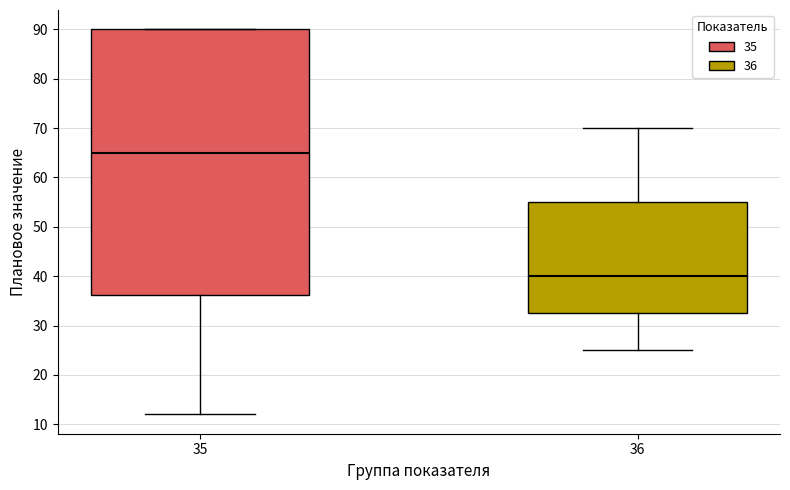

Reading left to right, read every box against the y-axis: the position of its median line, the range the box covers, and the ends of its whiskers. The values are not printed on the chart, so give them approximately, as read against the axis.

35: median 65, box 36 to 90, whiskers 12 to 90
36: median 40, box 33 to 55, whiskers 25 to 70